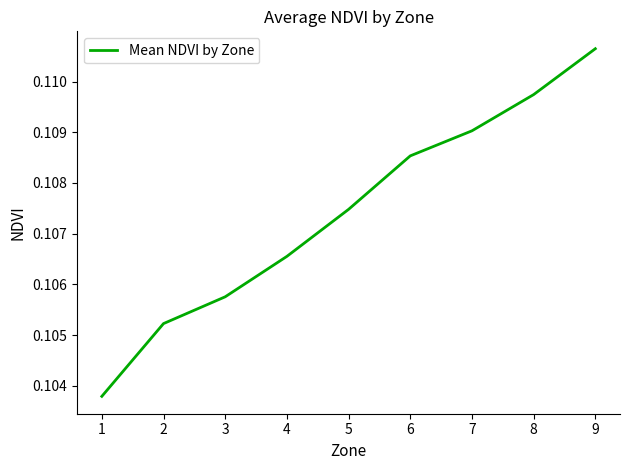

Does the chart have visible grid lines?

No